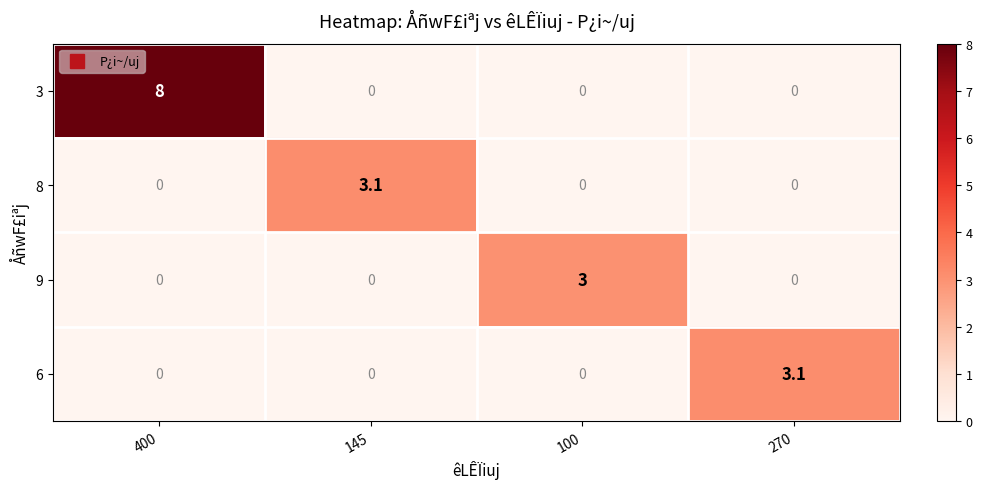

What is the average value of the 8 series?

0.8